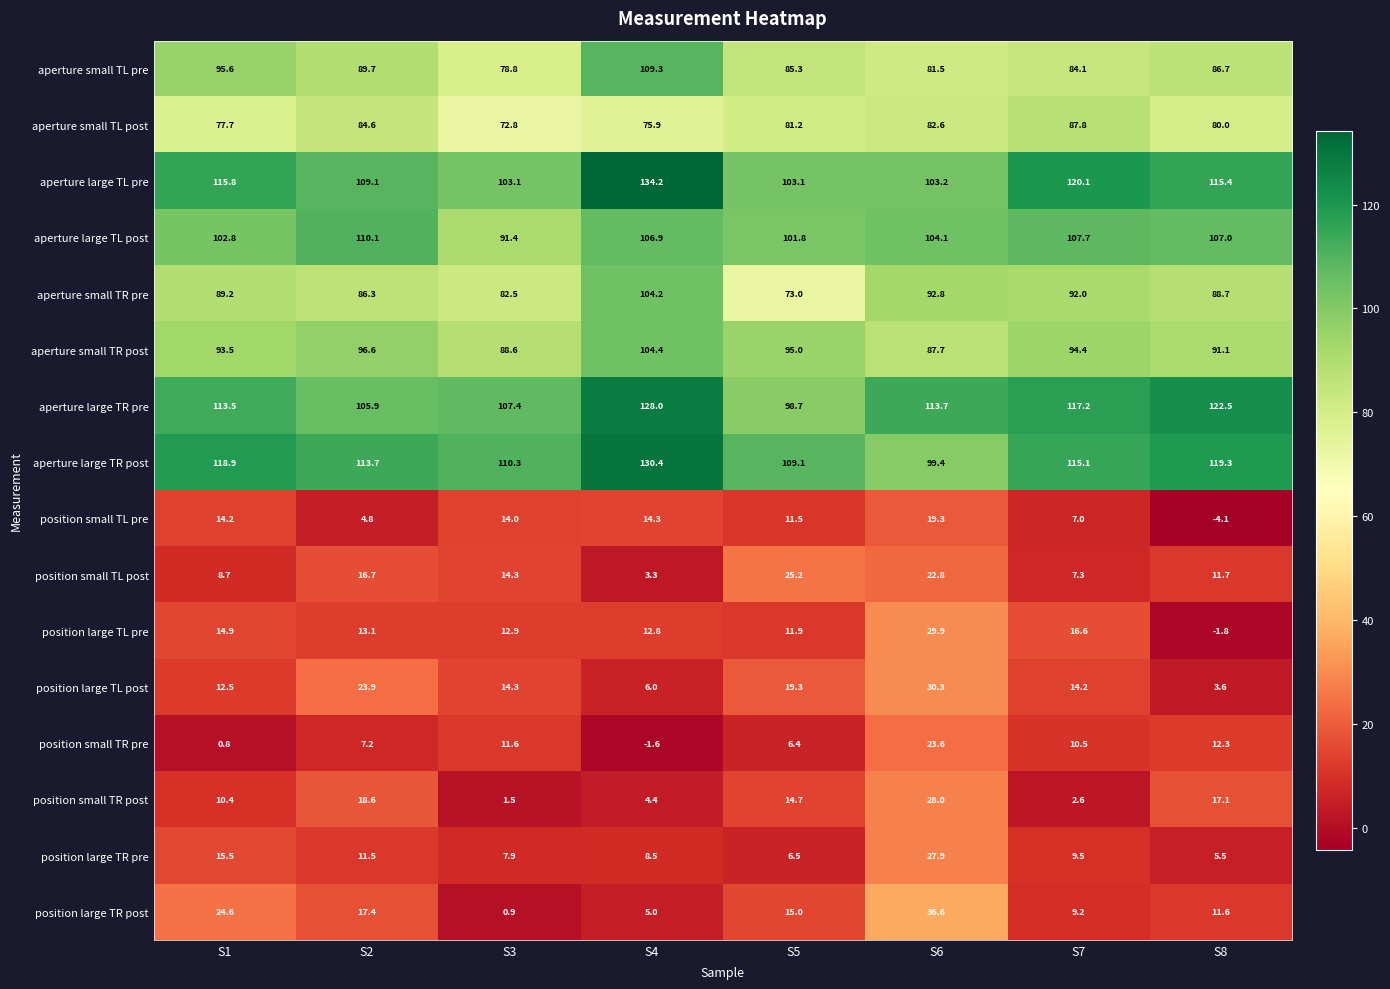

What is the difference between the position small TR pre values at S8 and S7?

1.8